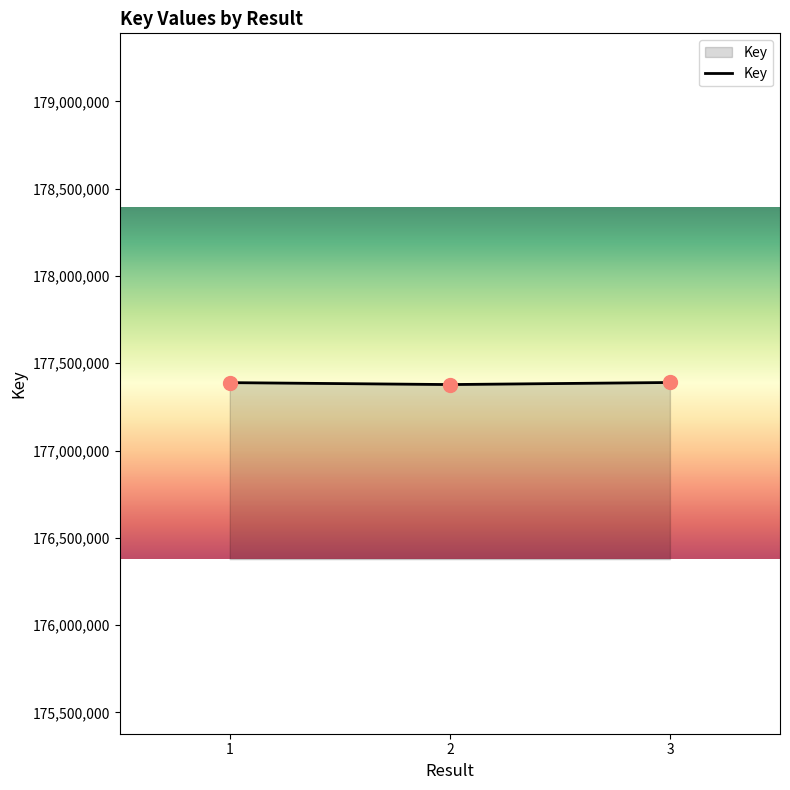

What is the change in value from 1 to 2?

-11059